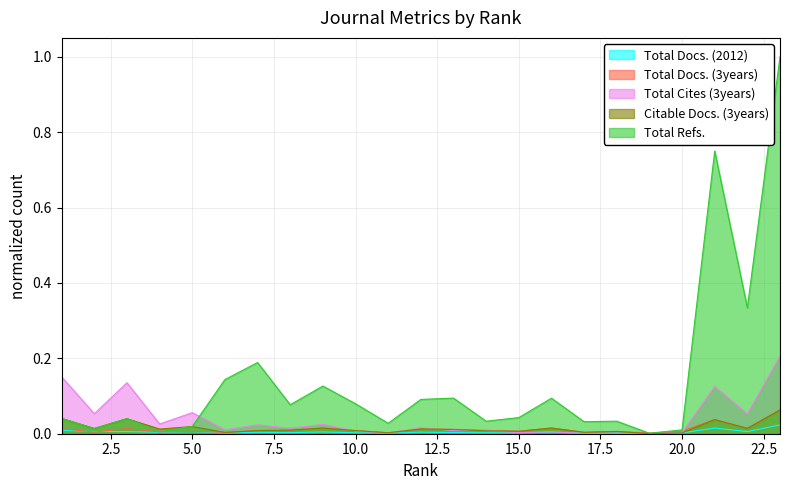

How many lines are shown in the chart?

5